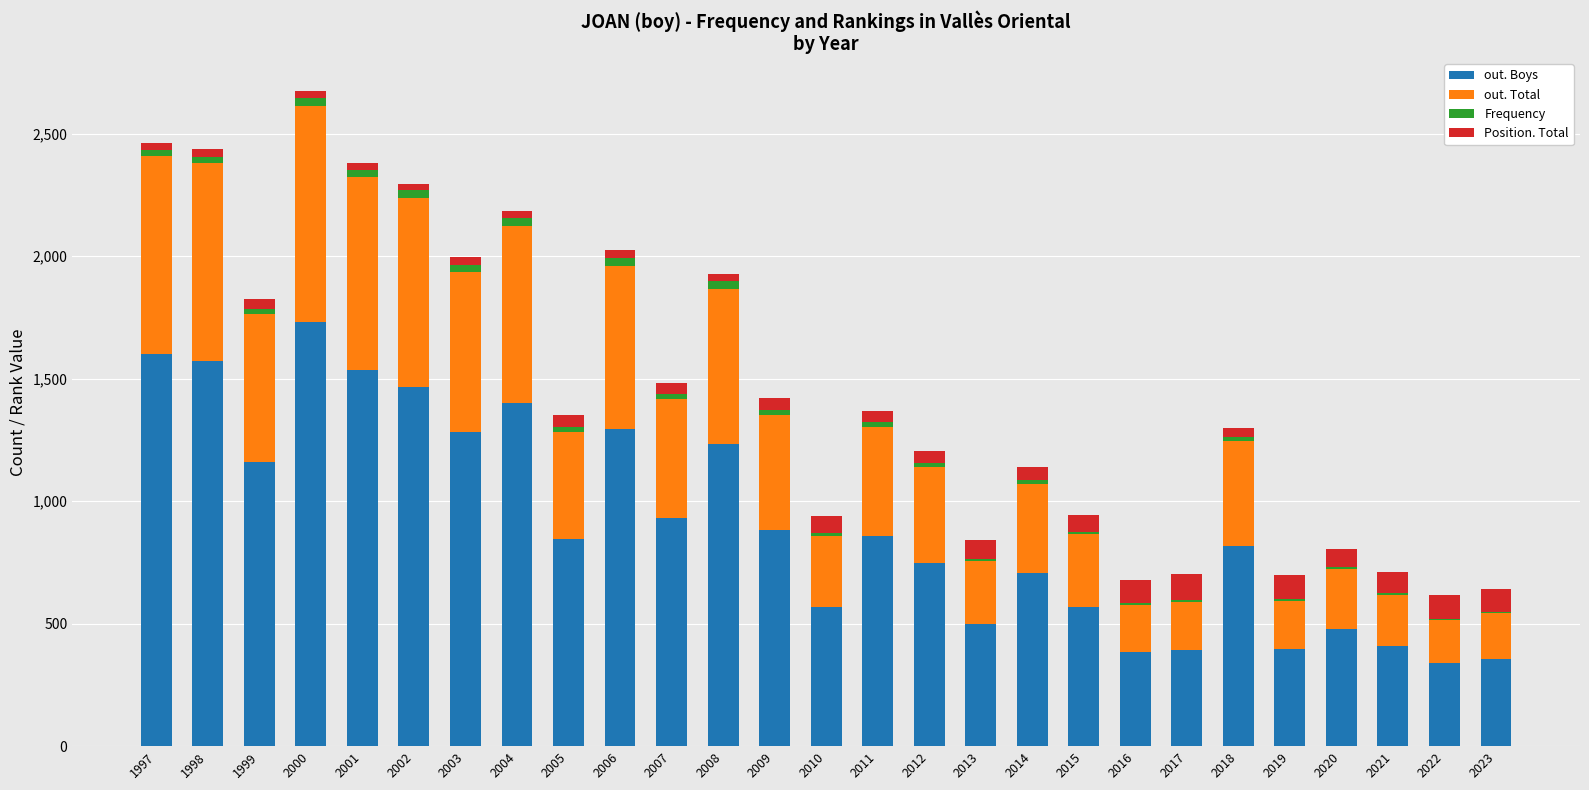

The out. Boys series shows 883 at 2009. True or false?

True